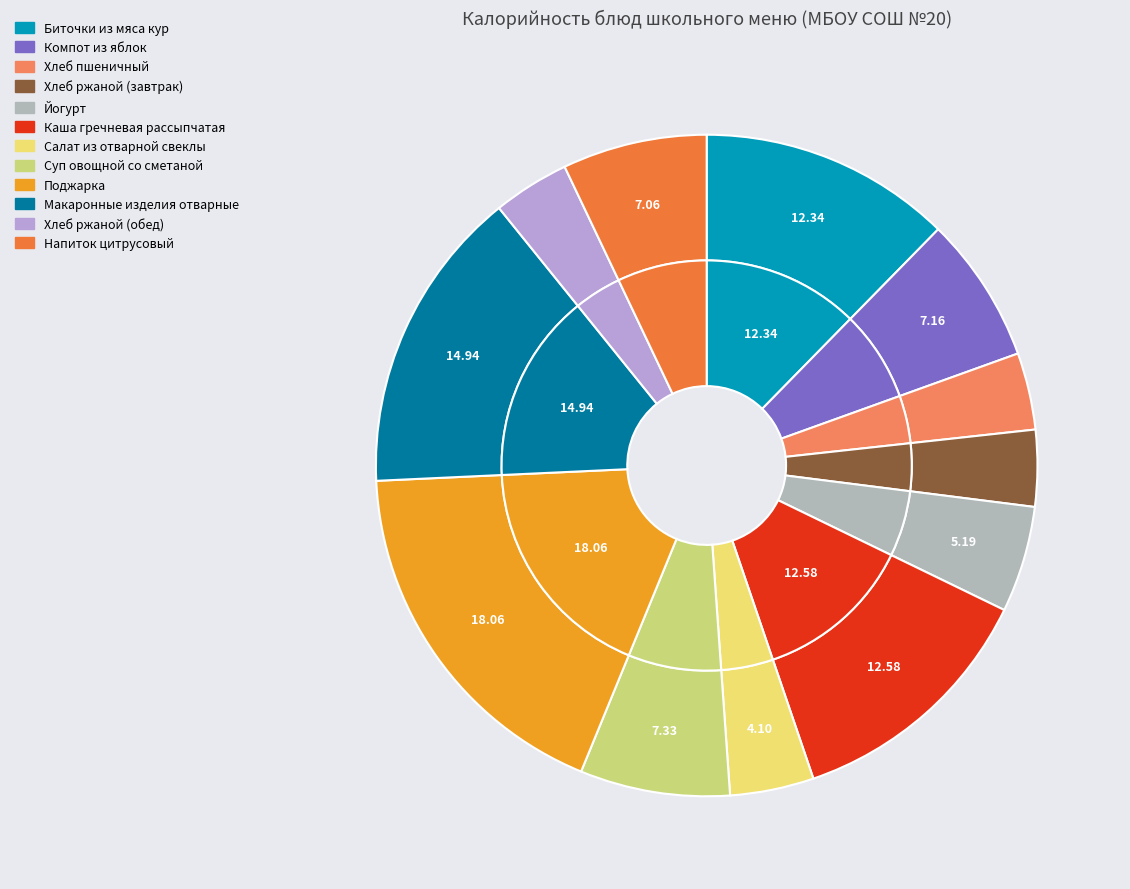

To the nearest percent, what is the average slice percentage?

8%